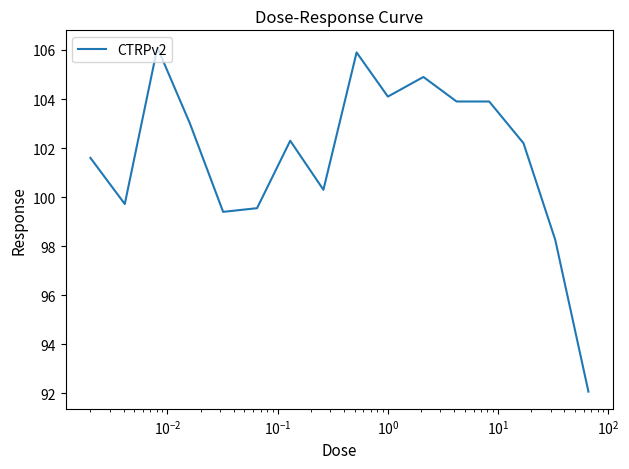

What is the difference between the maximum and minimum values?

14.0